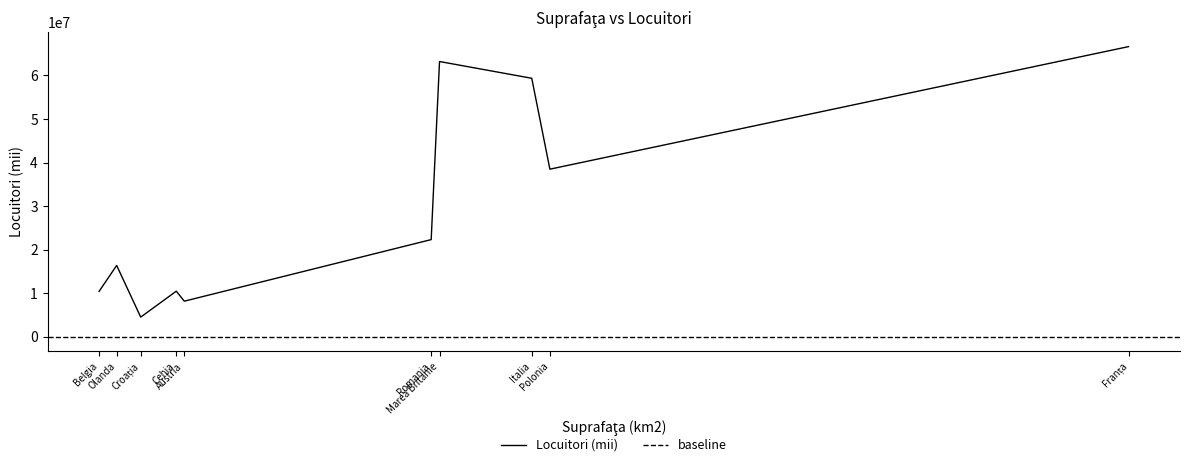

What is the difference between the maximum and minimum values?

62049000